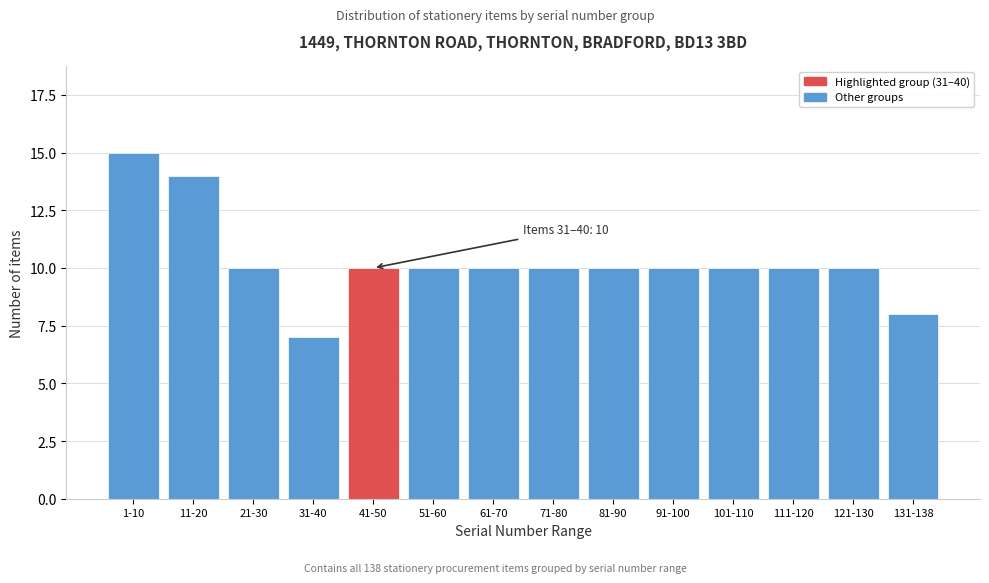

Reading right to left, transcribe all the data shown in this chart.

131-138=8	121-130=10	111-120=10	101-110=10	91-100=10	81-90=10	71-80=10	61-70=10	51-60=10	41-50=10	31-40=7	21-30=10	11-20=14	1-10=15